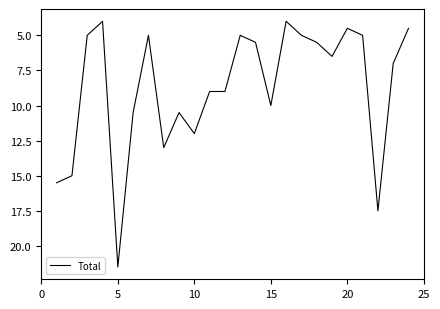

What is the maximum value shown in the chart?

21.5